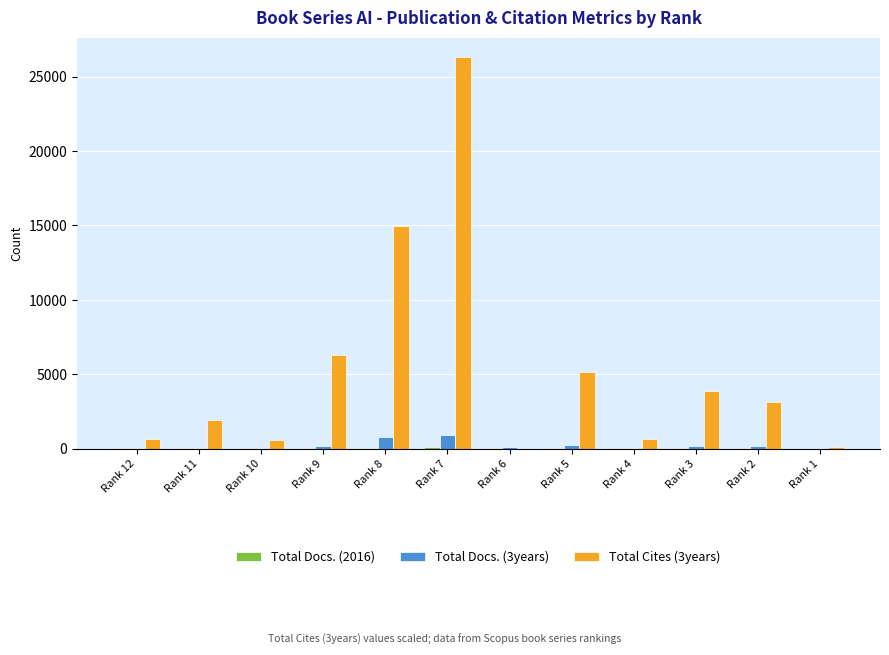

At which category is the sum across all series the highest?

Rank 7